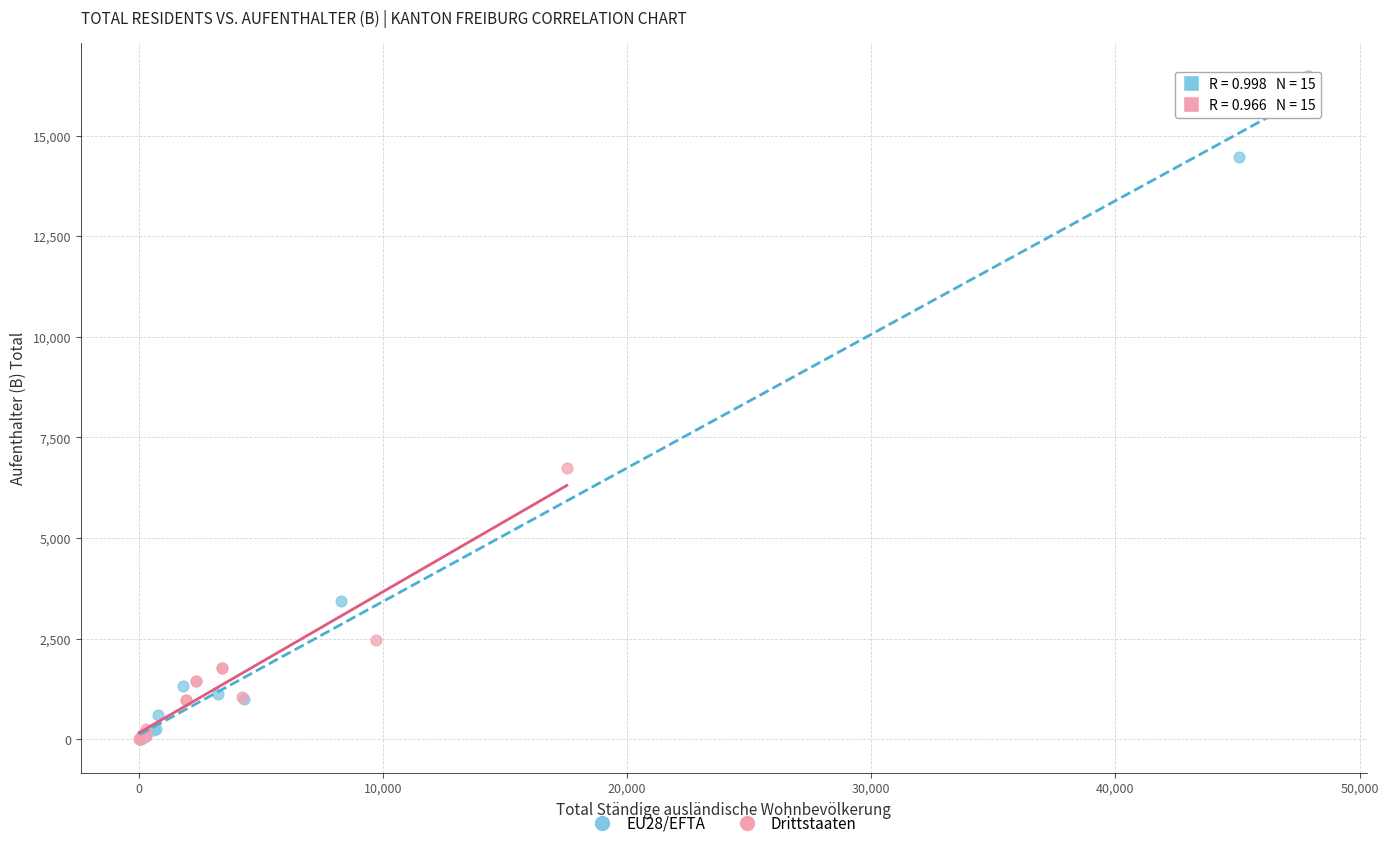

Which series reaches the maximum Y coordinate?

EU28/EFTA